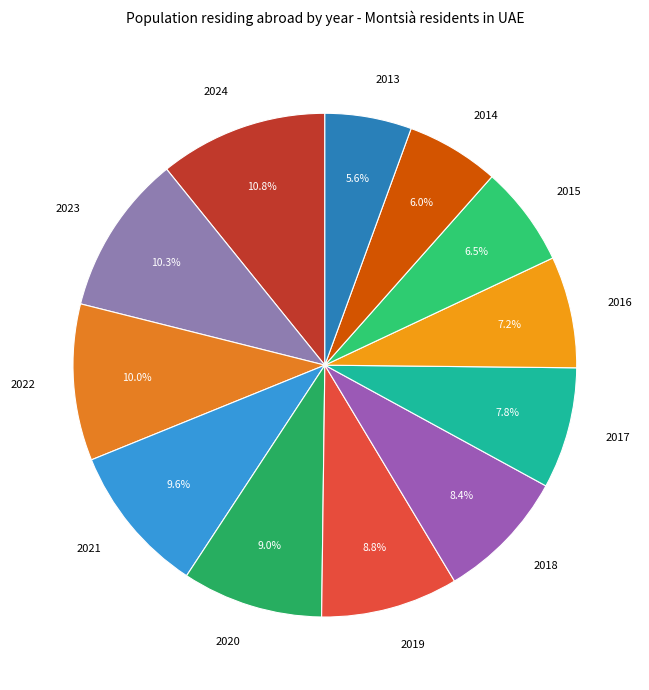

Is 2016 the majority of the pie?

No